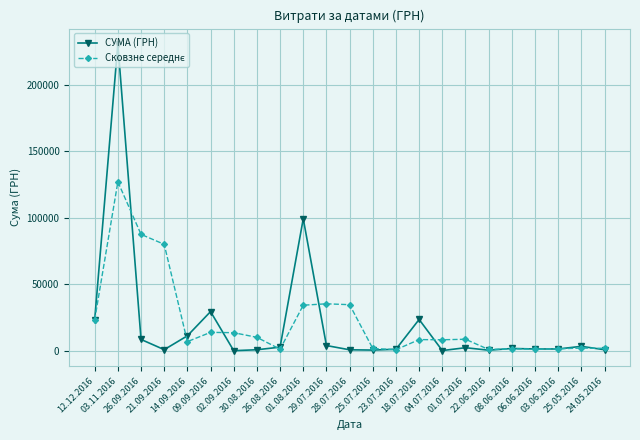

What is the maximum value for СУМА (ГРН)?

230842.2